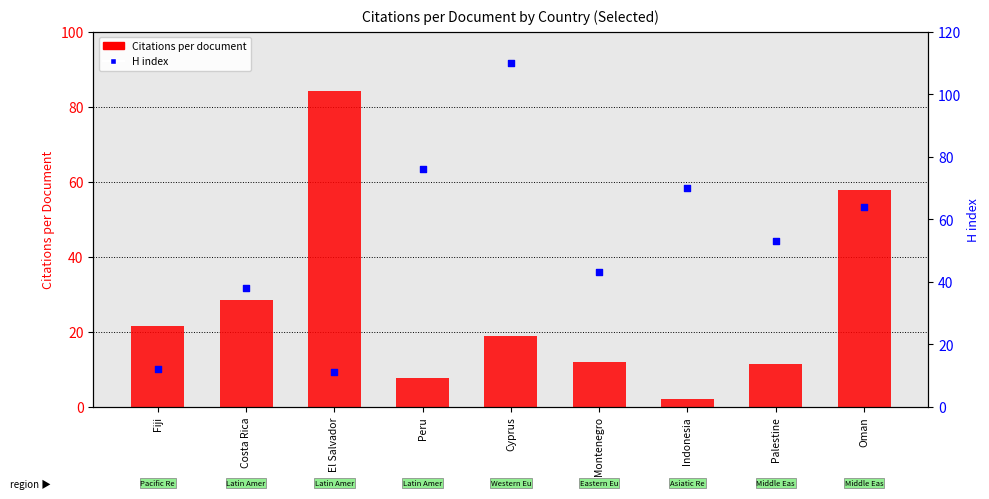

Which series reaches the maximum Y coordinate?

H index